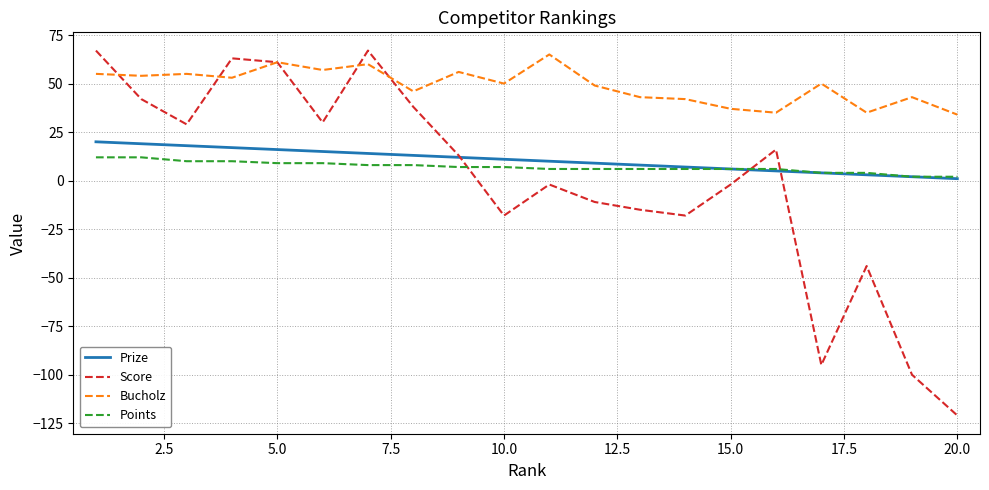

What is the average value of the Points series?

7